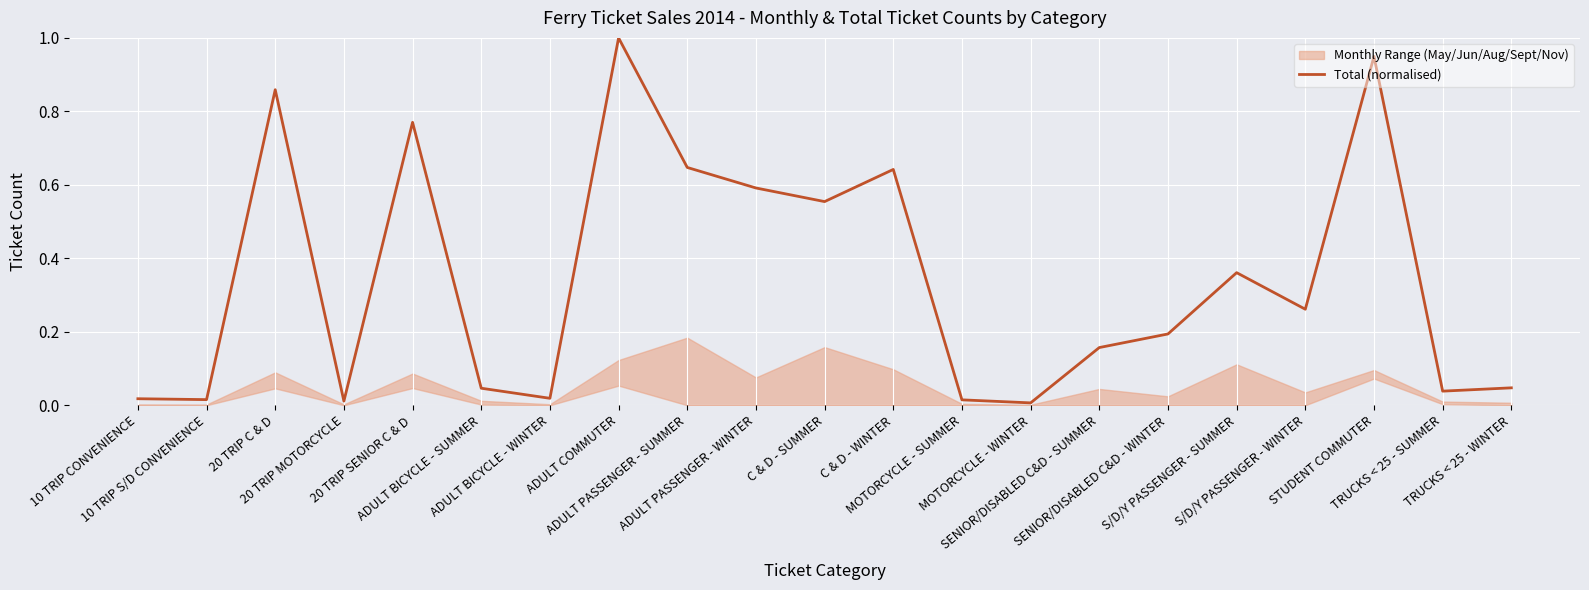

What is the approximate value at C & D - SUMMER?

0.6